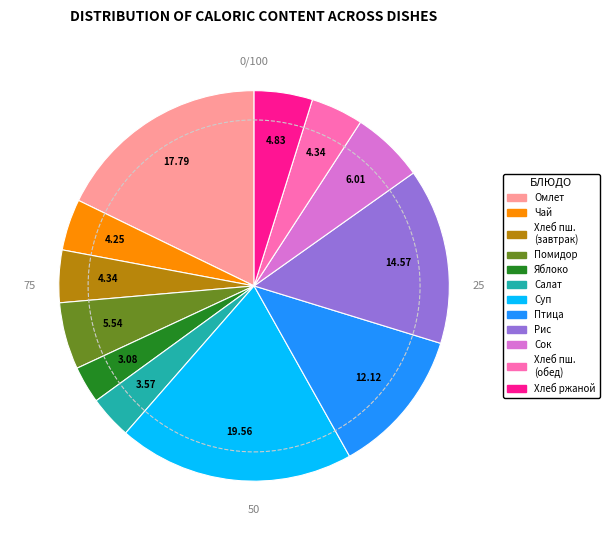

Does any single category account for the majority?

No